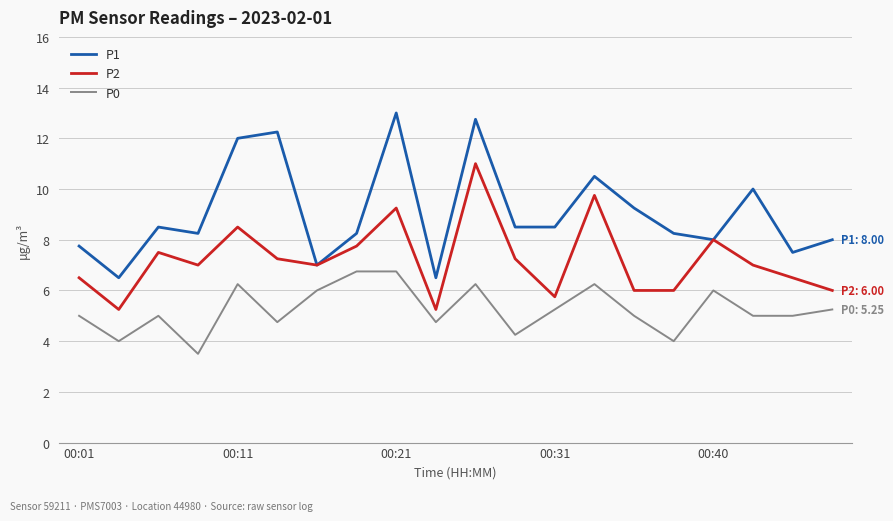

True or false: P2 and P0 cross at least once.

False